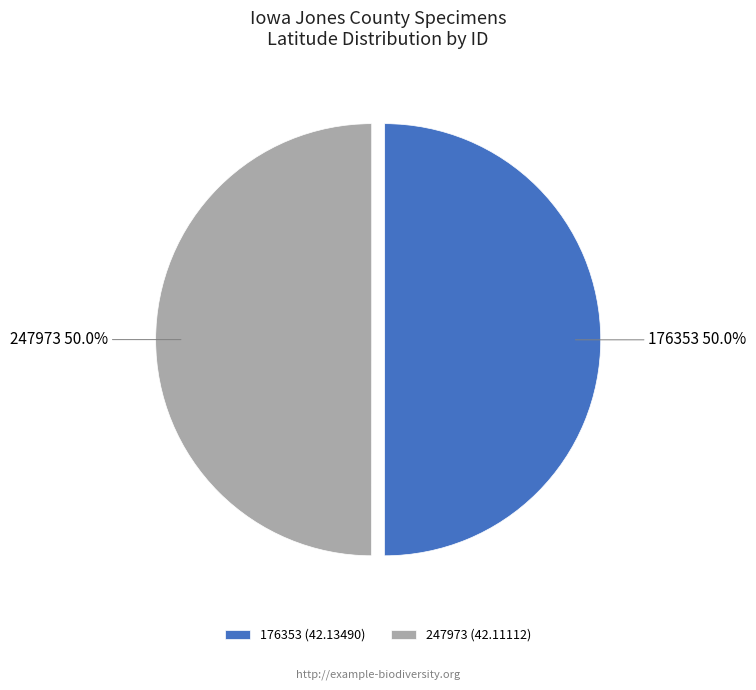

What is the ratio of the value at 176353 to the value at 247973?

1.0